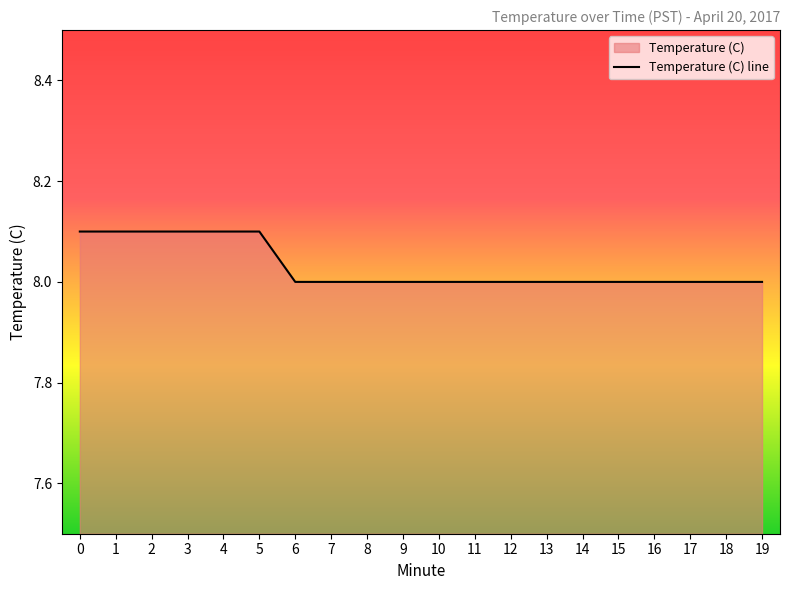

What is the smallest value displayed?

8.0